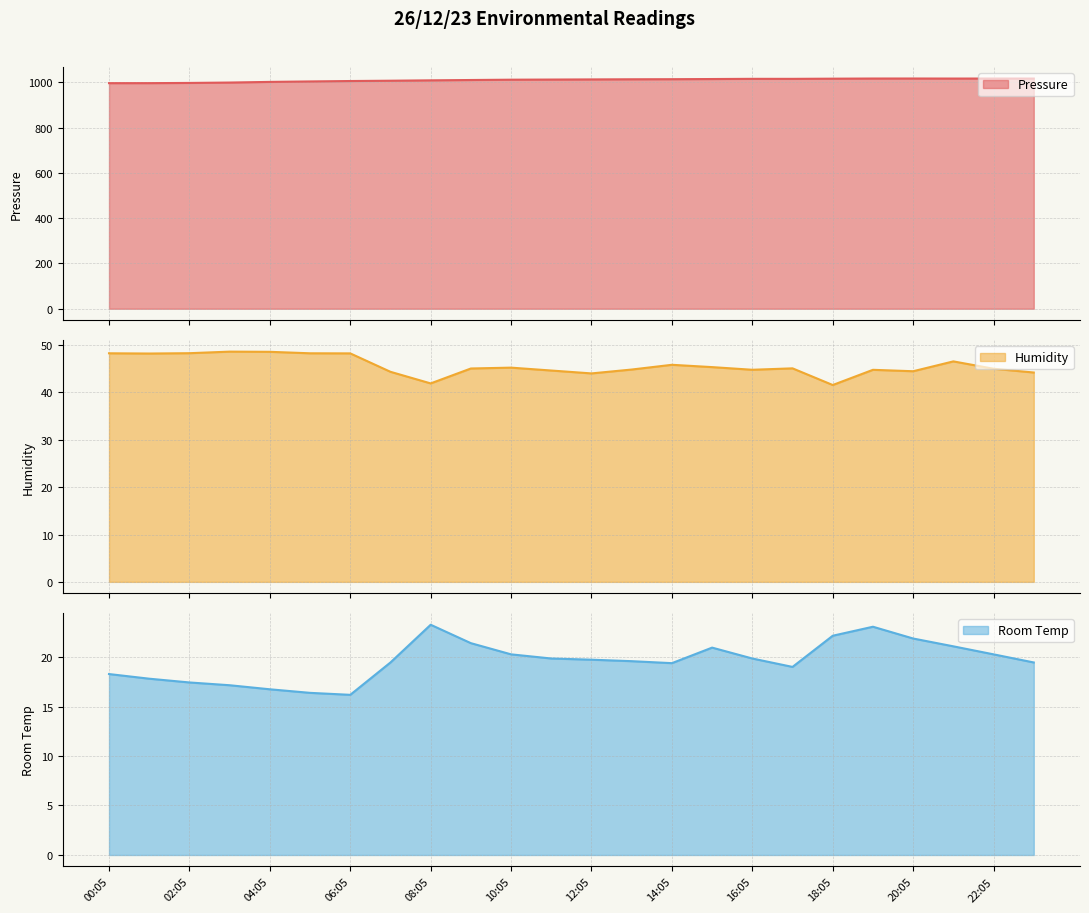

At which category is the sum across all series the highest?

19